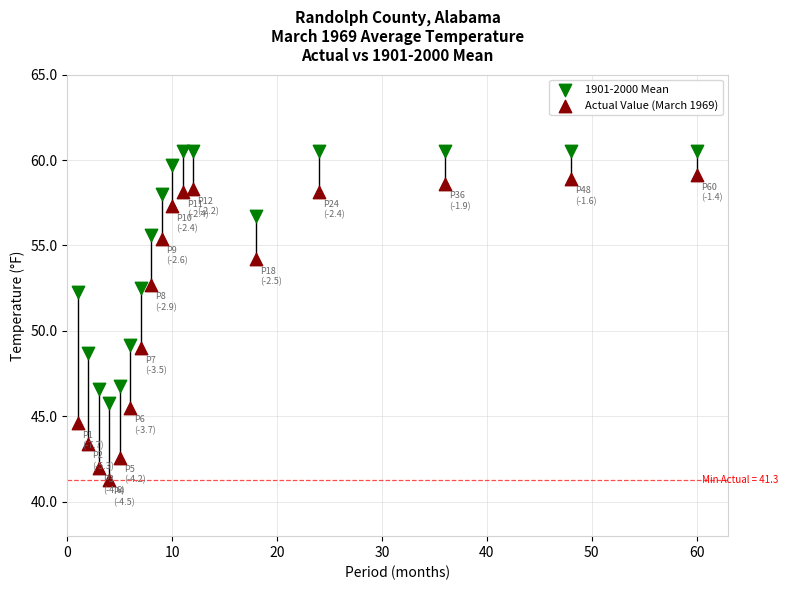

Which series contains the lowest Y value?

Actual Value (March 1969)